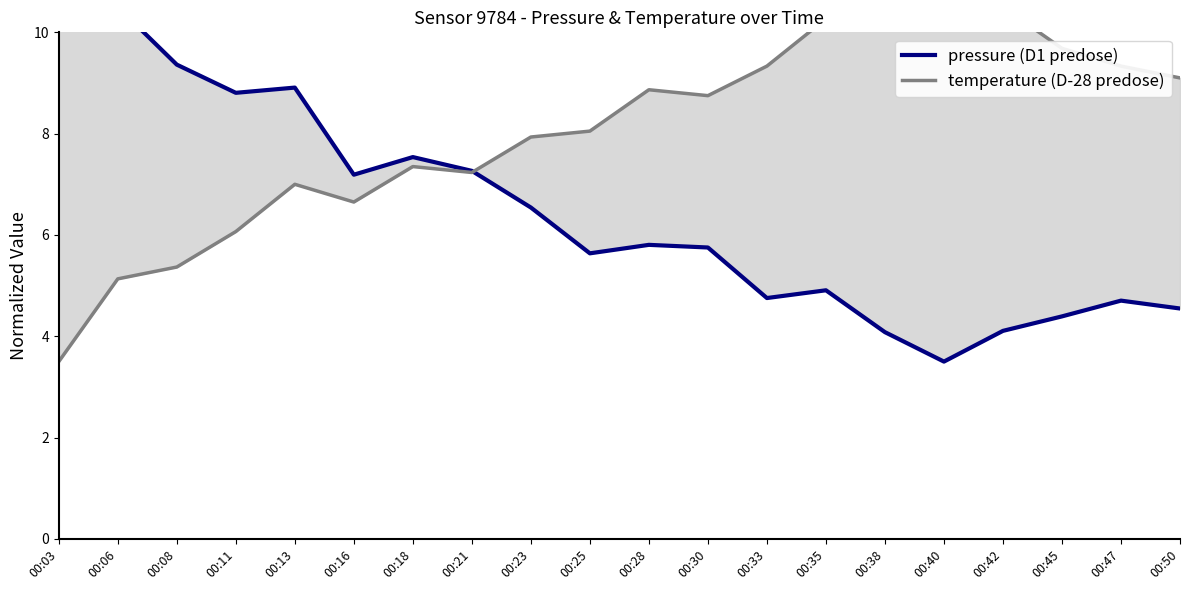

What is the spread (max minus min) of values at 00:06?

5.4